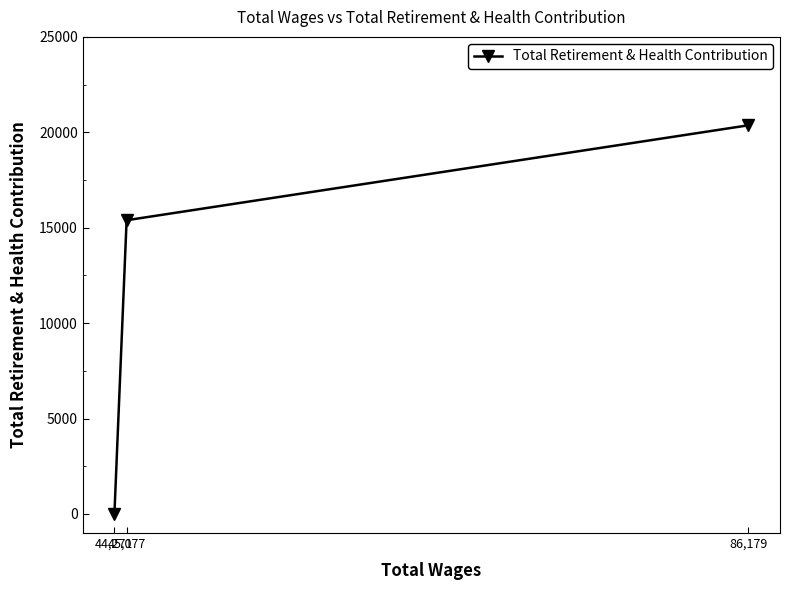

At which label does the data first exceed 15392?

86,179